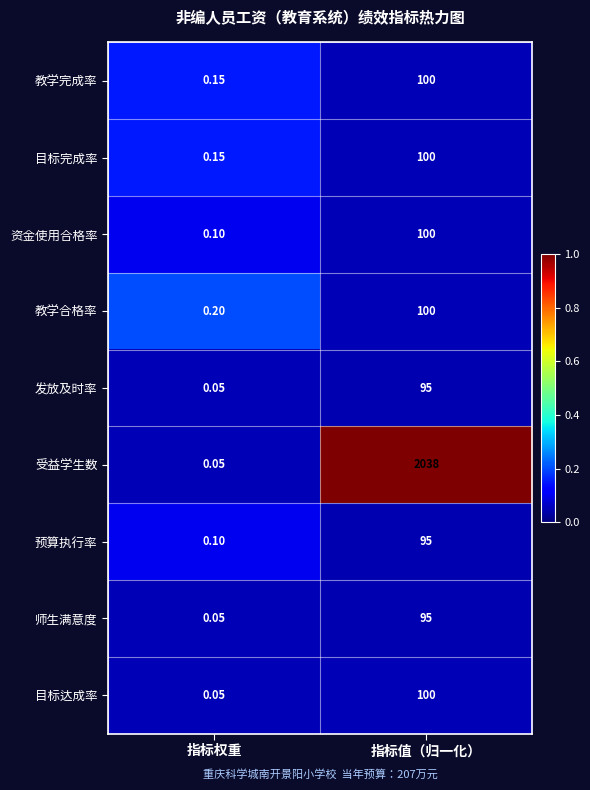

At which label does 教学完成率 reach its minimum?

指标权重